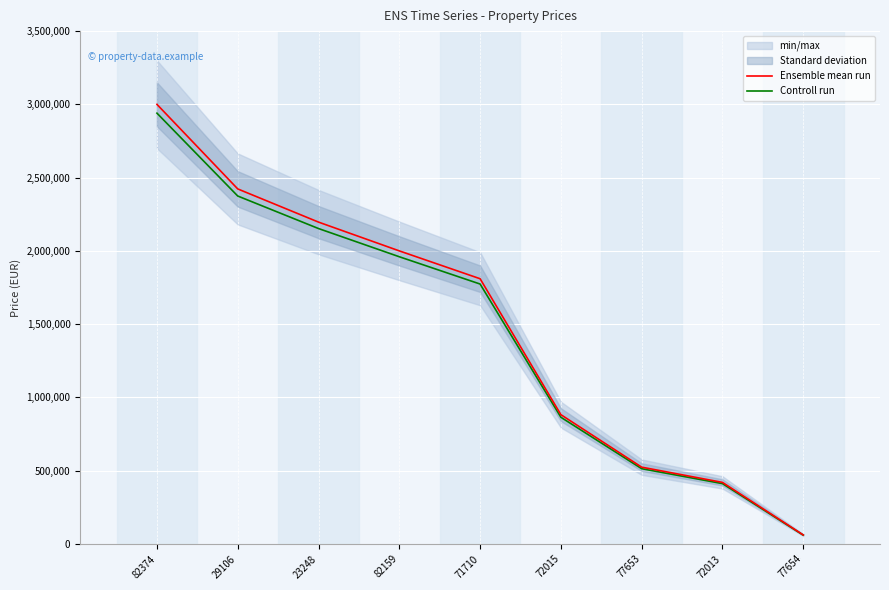

Reading left to right, what are all the values shown in this chart?

Ensemble mean run: 3000000.0	2422930.0	2196400.0	2000000.0	1810000.0	882184.0	523950.0	420000.0	61200.0
Controll run: 2940000.0	2374471.4	2152472.0	1960000.0	1773800.0	864540.3	513471.0	411600.0	59976.0